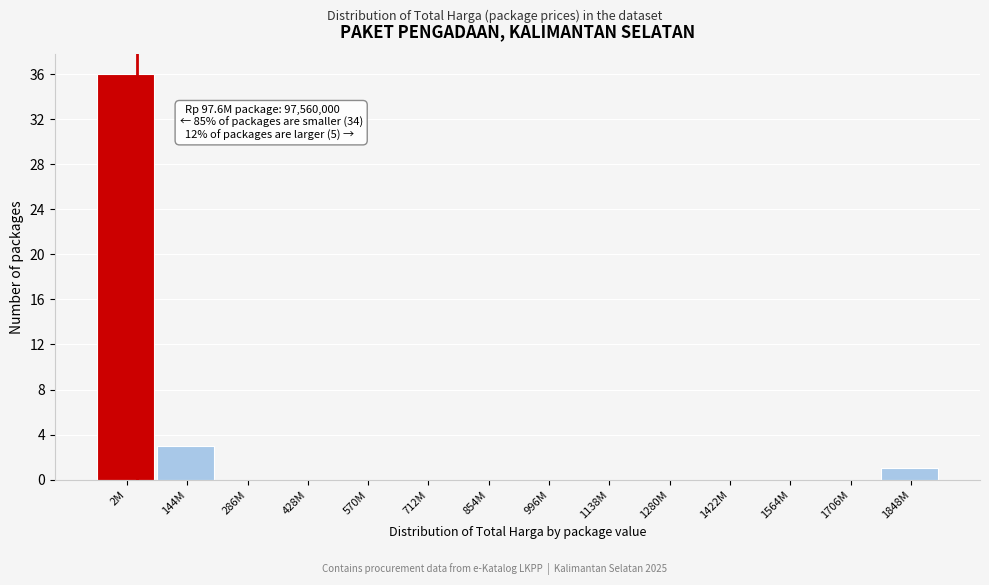

Reading left to right, list all the values displayed in this chart.

2M=36	144M=3	286M=0	428M=0	570M=0	712M=0	854M=0	996M=0	1138M=0	1280M=0	1422M=0	1564M=0	1706M=0	1848M=1